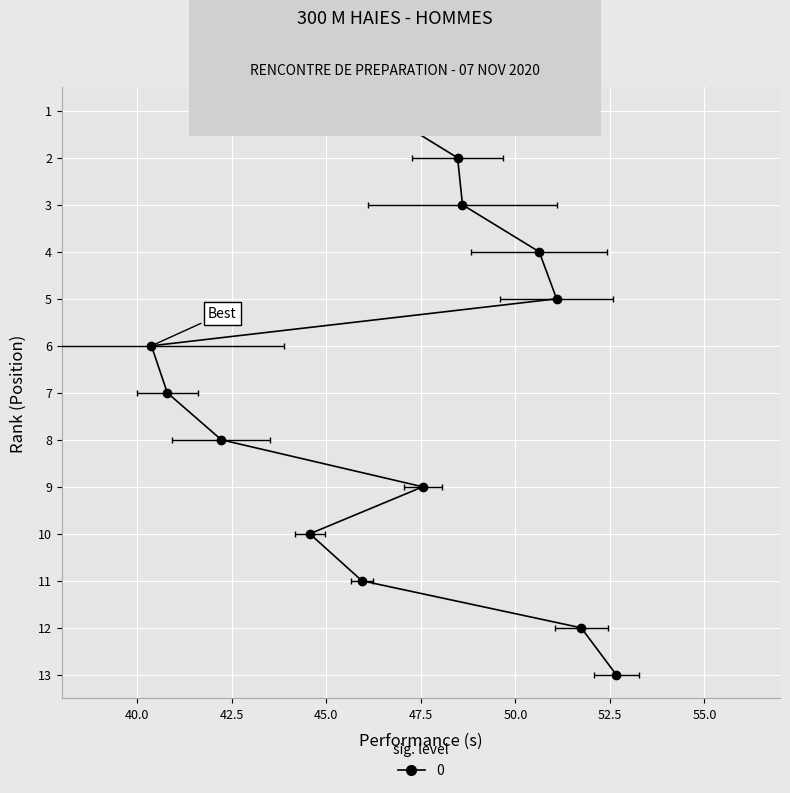

True or false: the data has more than 0 interior local peaks.

True